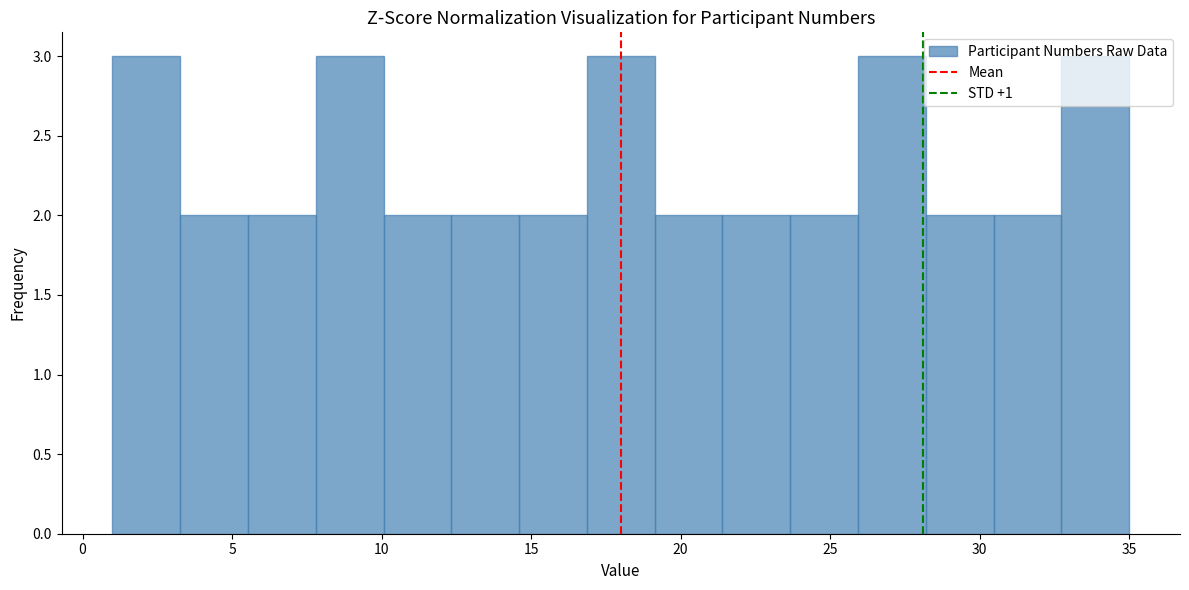

Reading left to right, transcribe this chart: for each bar, give the range it covers on the x-axis and its height. Neither the bar edges nor the heights are printed on the chart, so give them approximately, as read against the axes.

1.0 to 3.5: 3
3.5 to 5.5: 2
5.5 to 8.0: 2
8.0 to 10.0: 3
10.0 to 12.5: 2
12.5 to 14.5: 2
14.5 to 17.0: 2
17.0 to 19.0: 3
19.0 to 21.5: 2
21.5 to 23.5: 2
23.5 to 26.0: 2
26.0 to 28.0: 3
28.0 to 30.5: 2
30.5 to 32.5: 2
32.5 to 35.0: 3